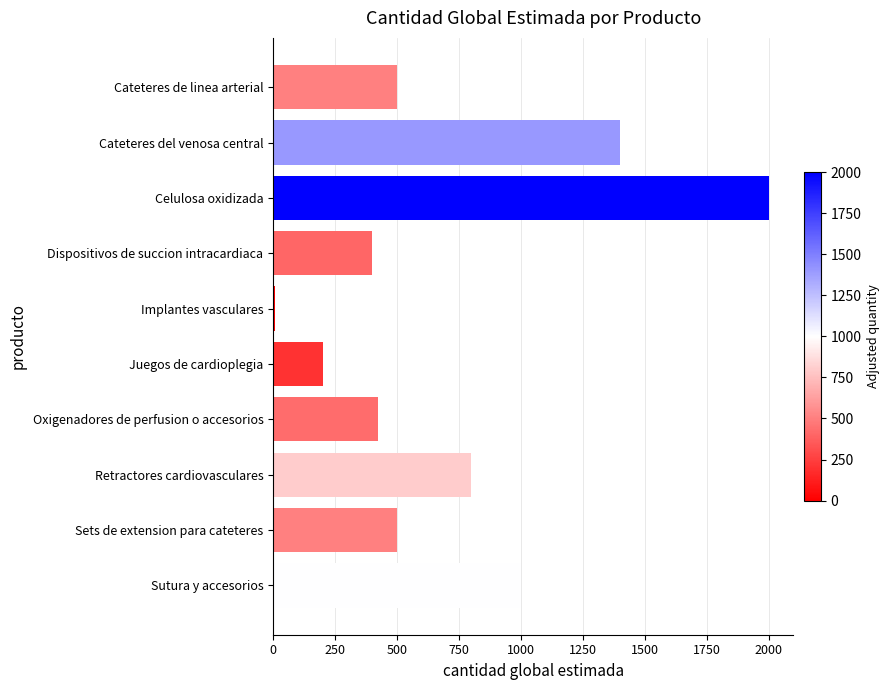

What is the change in value from Cateteres del venosa central to Sutura y accesorios?

-400